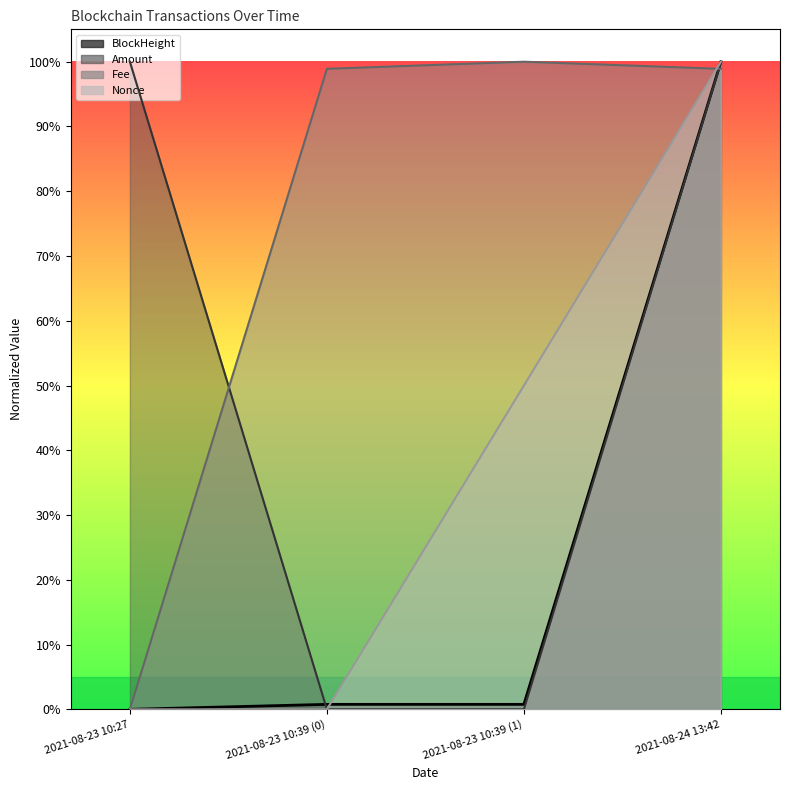

What is the difference between the Fee values at 2021-08-23 10:27 and 2021-08-24 13:42?

1.0